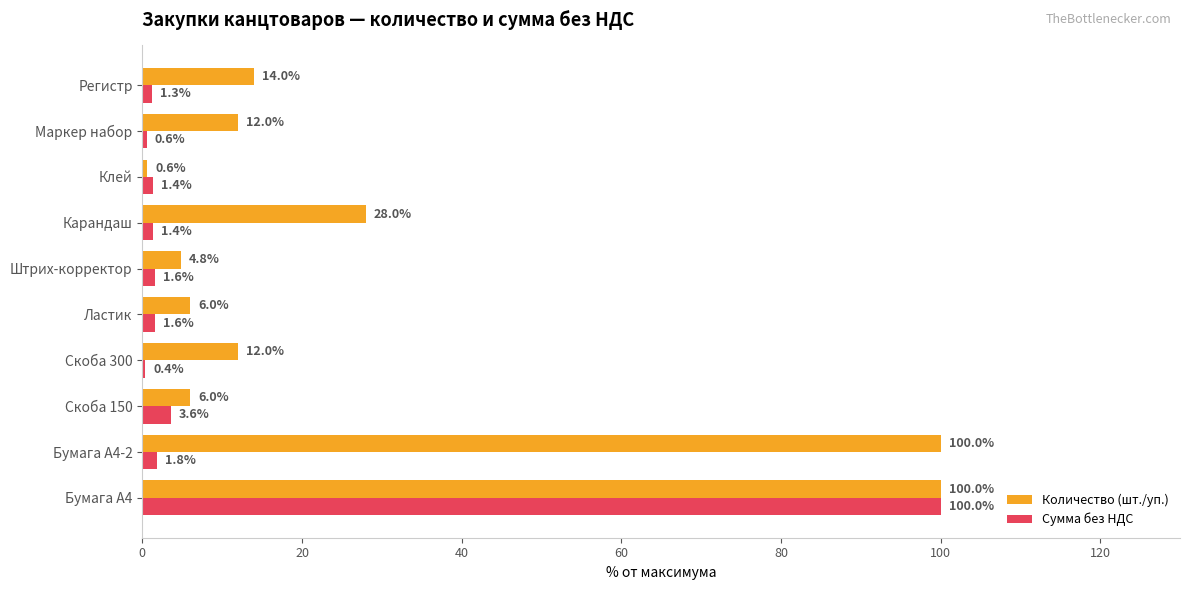

What is the sum of all Количество (шт./уп.) values?

283.4